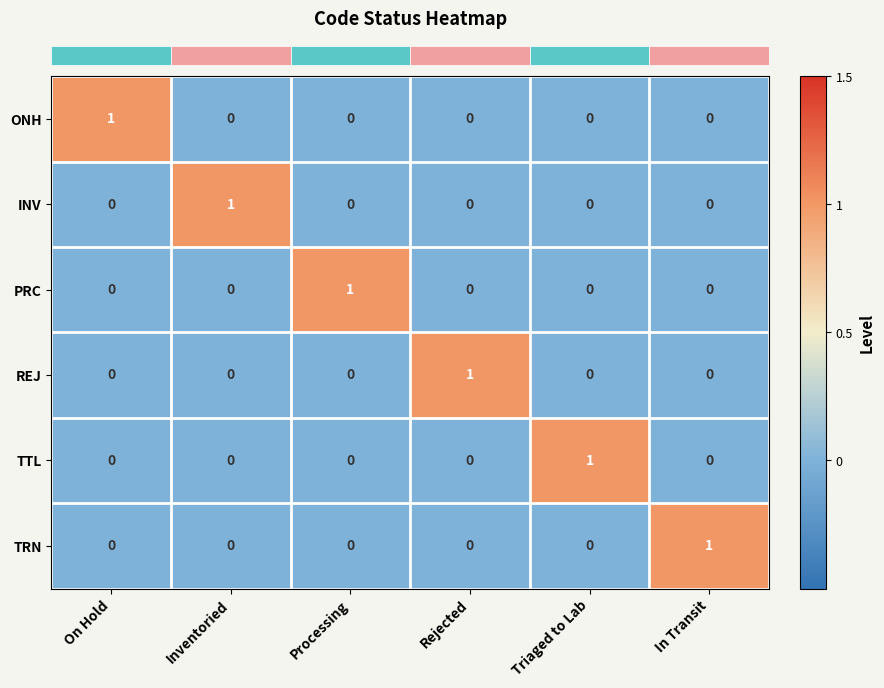

At how many categories does at least one series exceed 0?

6